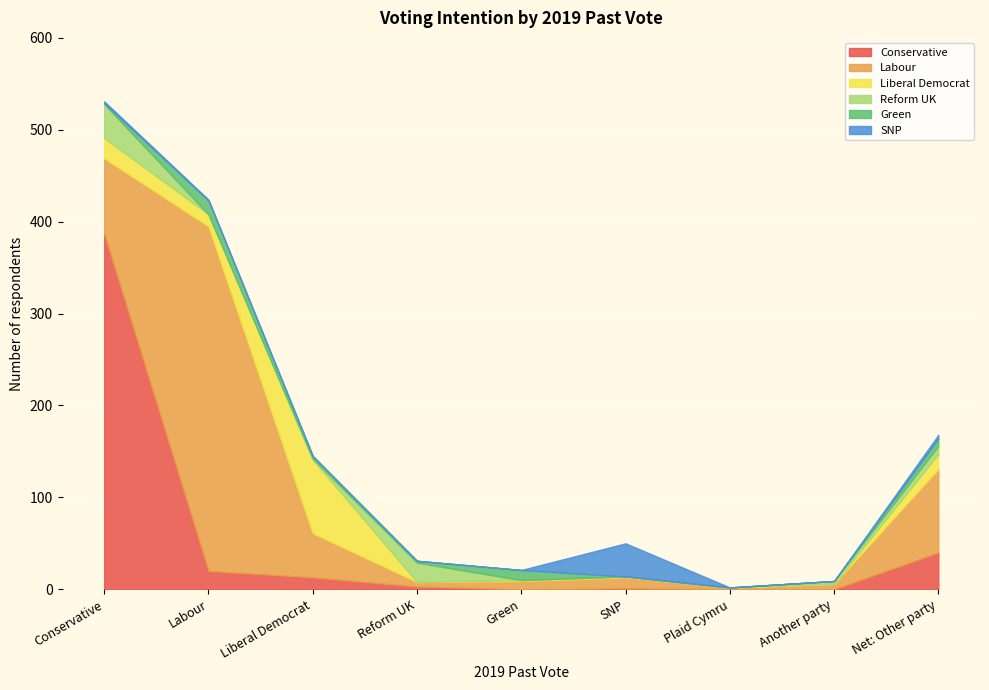

What position from the right is Liberal Democrat?

7